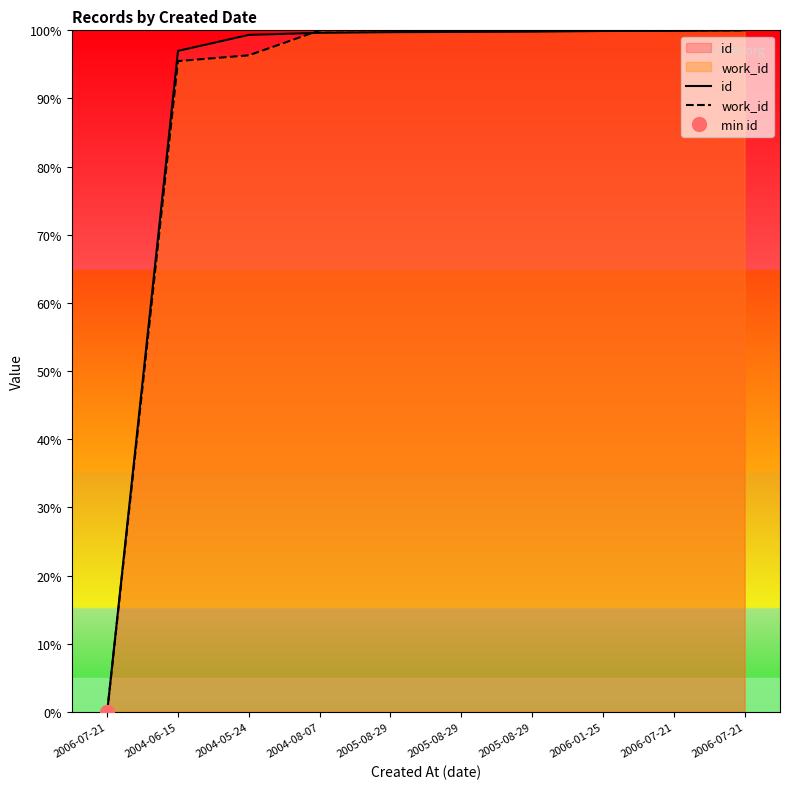

What is the label of the 8th point from the right?

2004-05-24